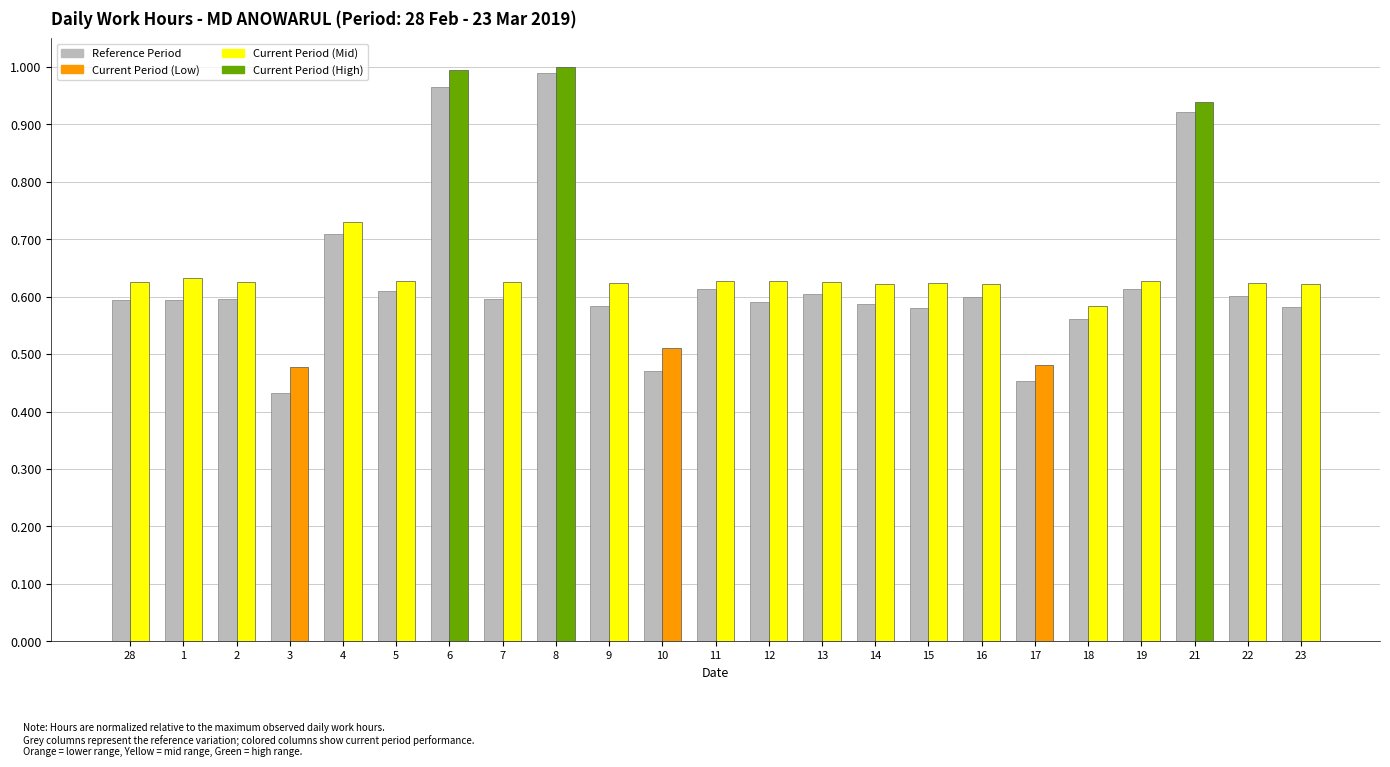

What is the label of the 23rd bar from the right?

28